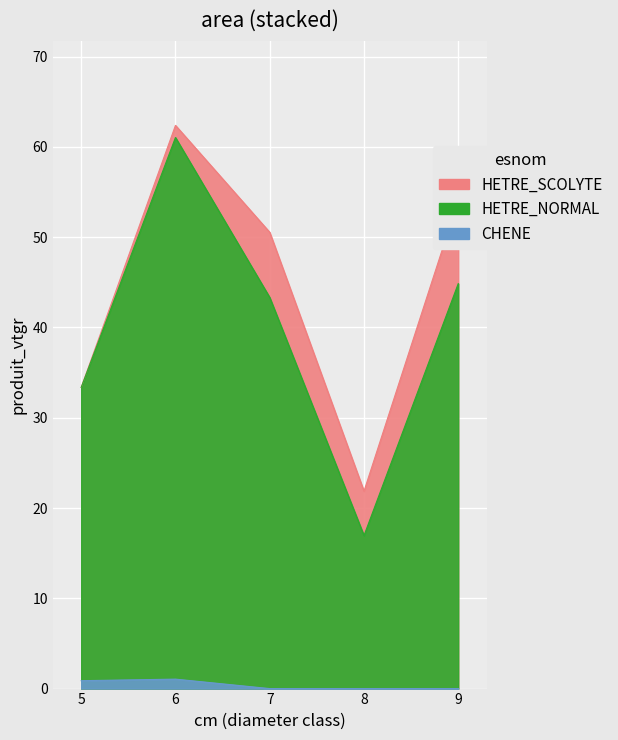

At which label does HETRE_SCOLYTE reach its peak?

9